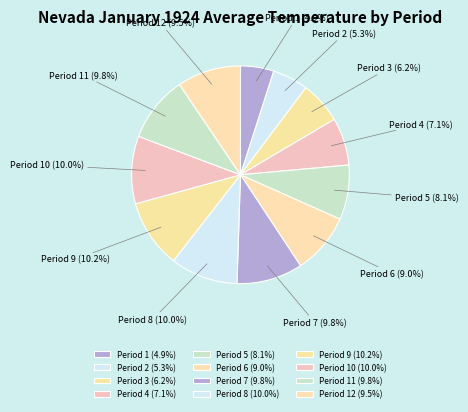

Between Period 2 and Period 11, which is larger?

Period 11